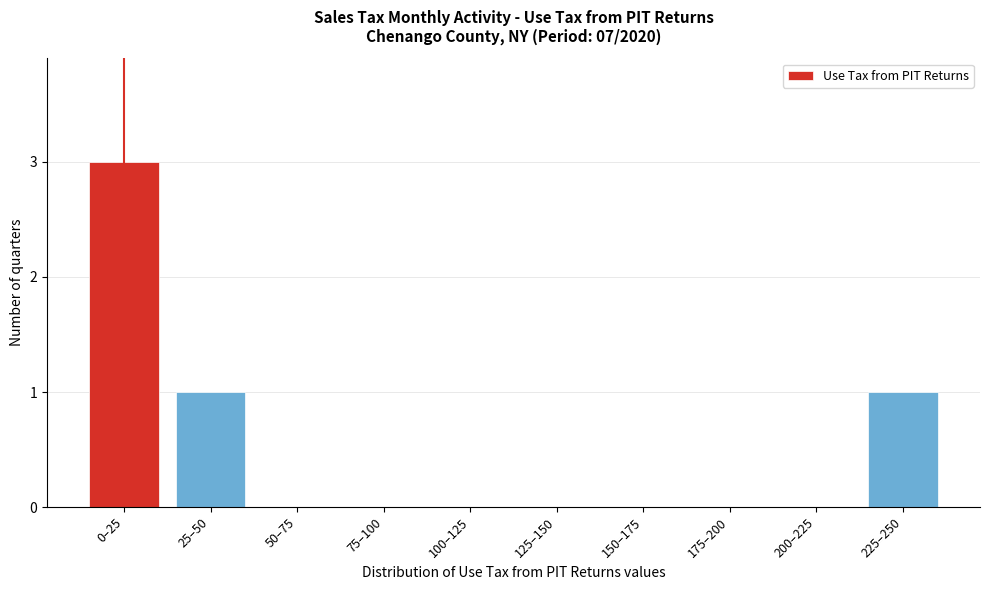

Reading left to right, list all the values displayed in this chart.

0–25=3	25–50=1	50–75=0	75–100=0	100–125=0	125–150=0	150–175=0	175–200=0	200–225=0	225–250=1